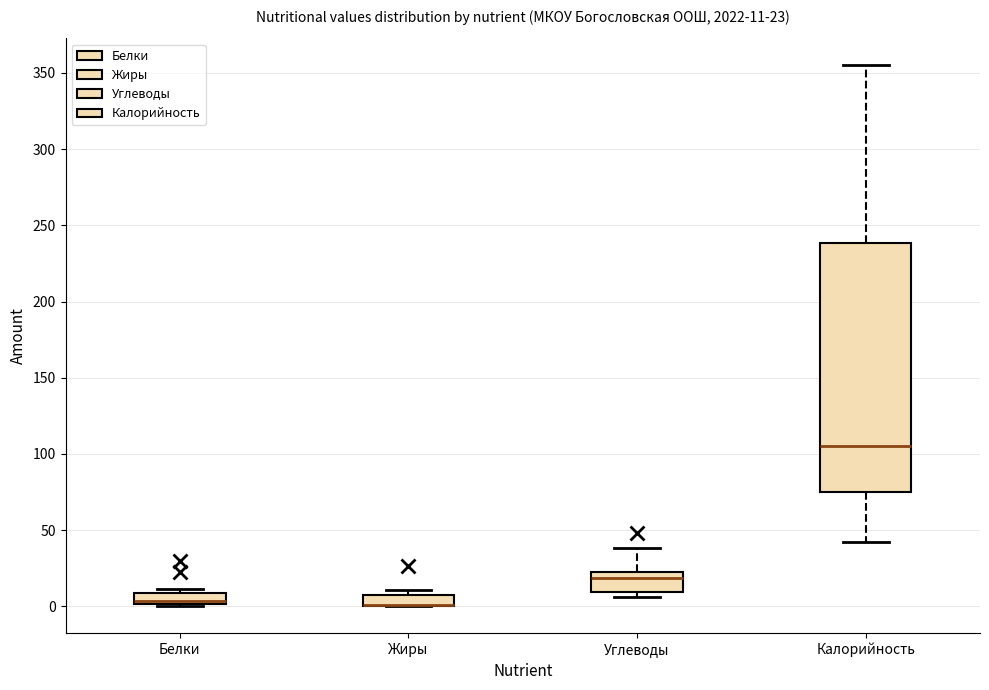

Which box is the tallest, from its lower edge to its upper edge?

Калорийность